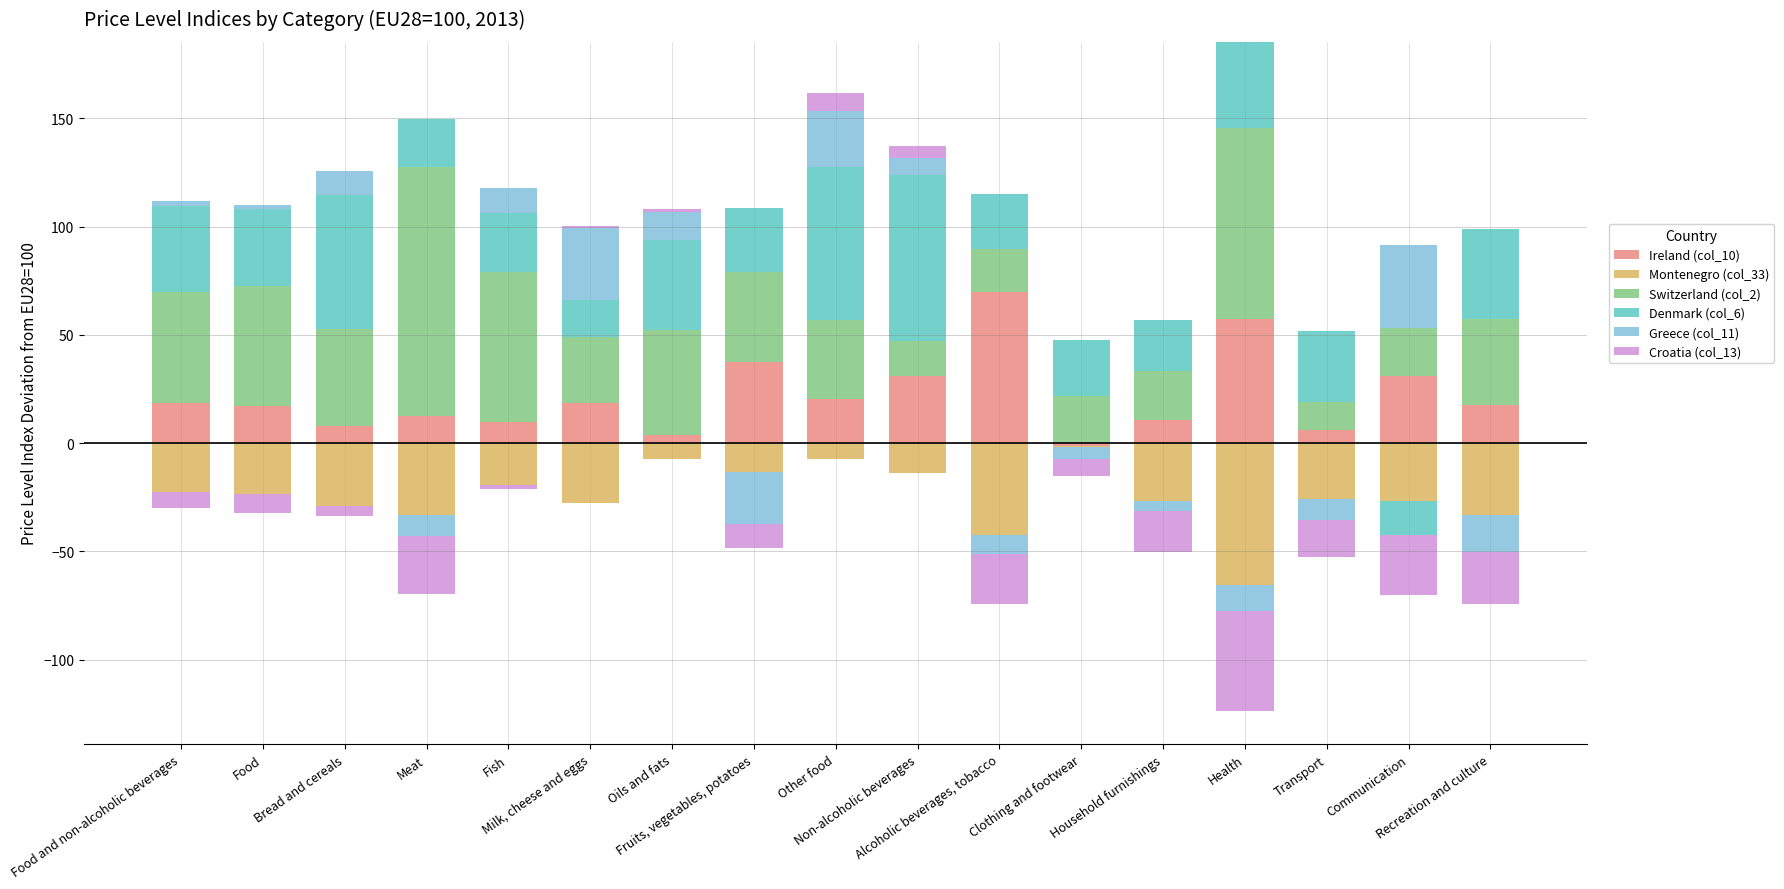

At which label is Croatia (col_13) closest to 4?

Non-alcoholic beverages